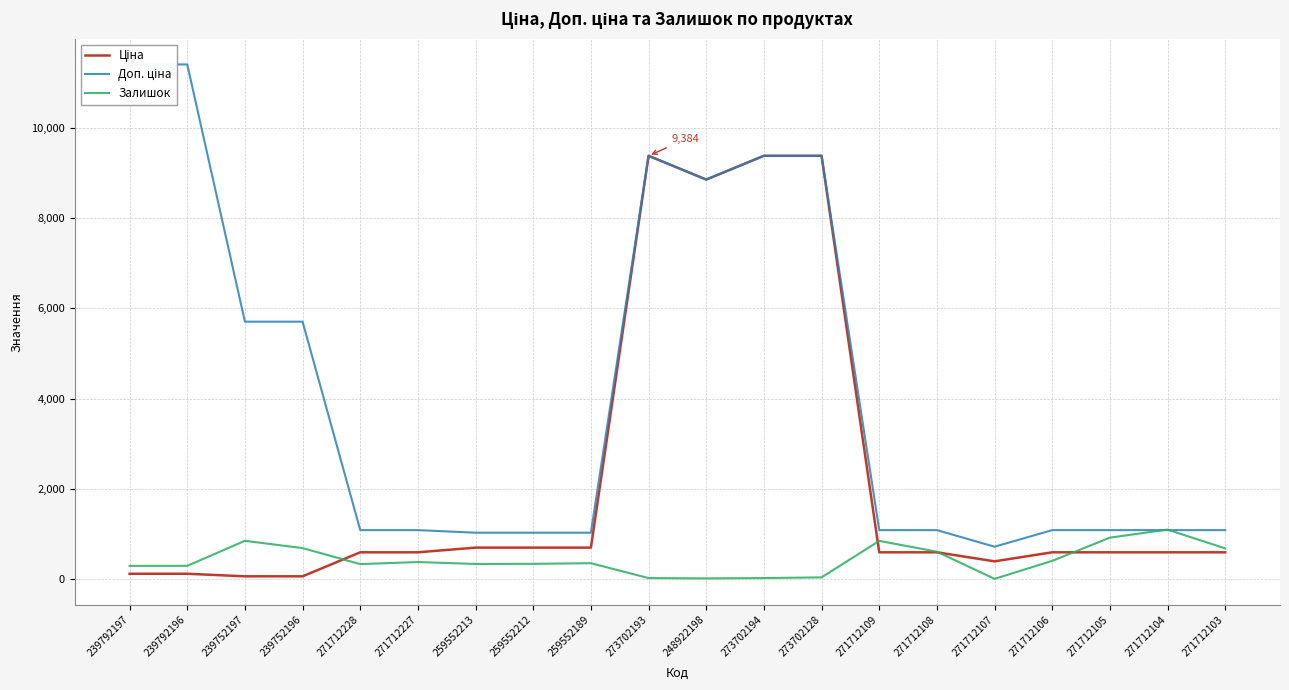

Rank the series by their average value, from highest to lowest.

Доп. ціна, Ціна, Залишок